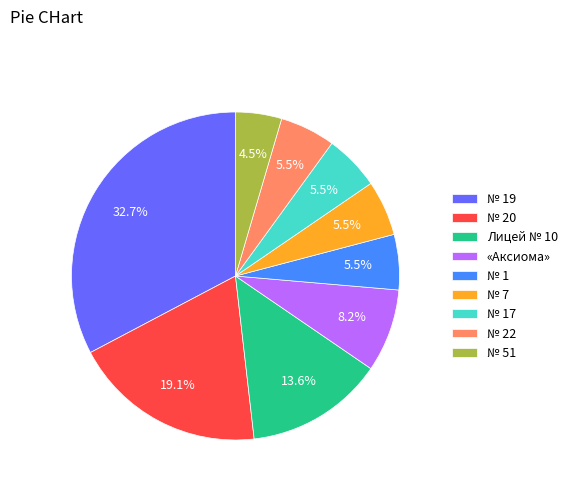

How many slices are in this pie chart?

9